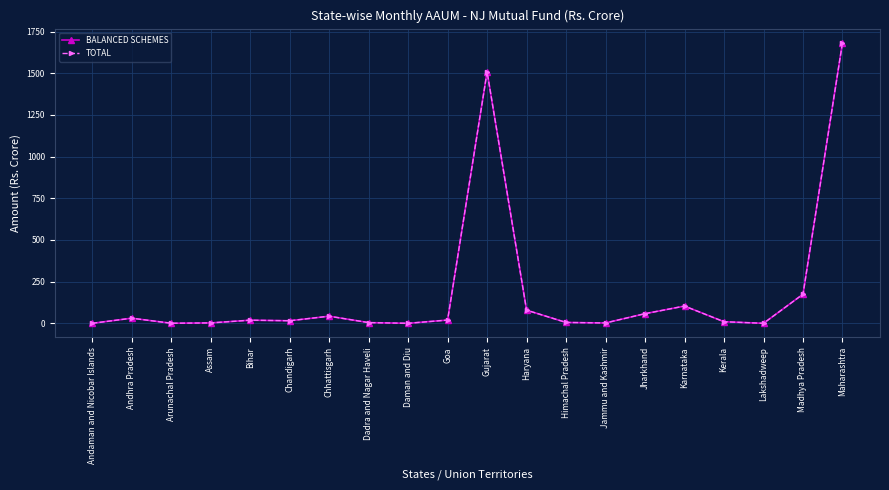

At which label does TOTAL first exceed 18?

Andhra Pradesh